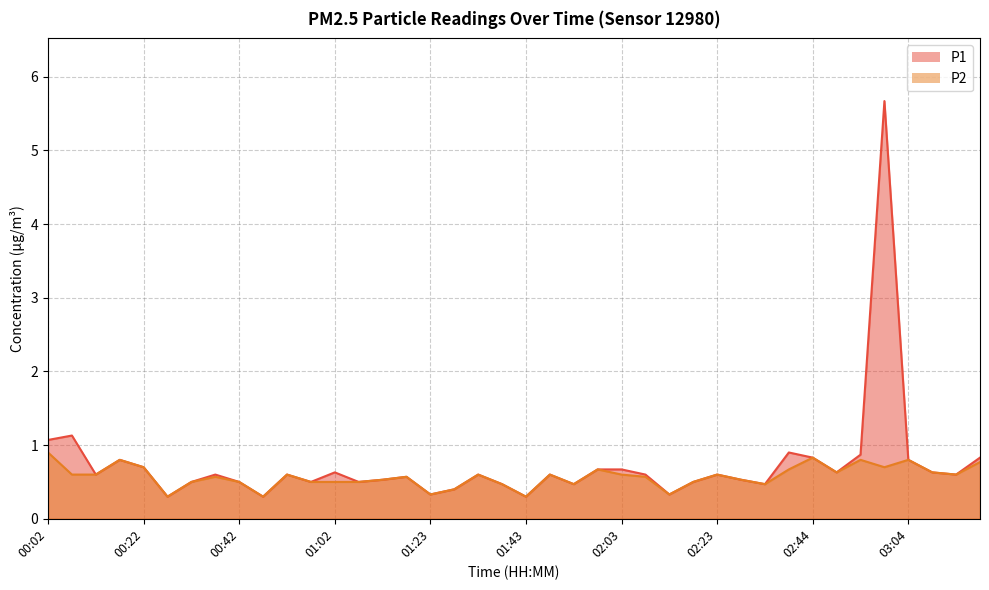

Reading left to right, list all the values displayed in this chart.

P1: 1.1	1.1	0.6	0.8	0.7	0.3	0.5	0.6	0.5	0.3	0.6	0.5	0.6	0.5	0.5	0.6	0.3	0.4	0.6	0.5	0.3	0.6	0.5	0.7	0.7	0.6	0.3	0.5	0.6	0.5	0.5	0.9	0.8	0.6	0.9	5.7	0.8	0.6	0.6	0.8
P2: 0.9	0.6	0.6	0.8	0.7	0.3	0.5	0.6	0.5	0.3	0.6	0.5	0.5	0.5	0.5	0.6	0.3	0.4	0.6	0.5	0.3	0.6	0.5	0.7	0.6	0.6	0.3	0.5	0.6	0.5	0.5	0.7	0.8	0.6	0.8	0.7	0.8	0.6	0.6	0.8